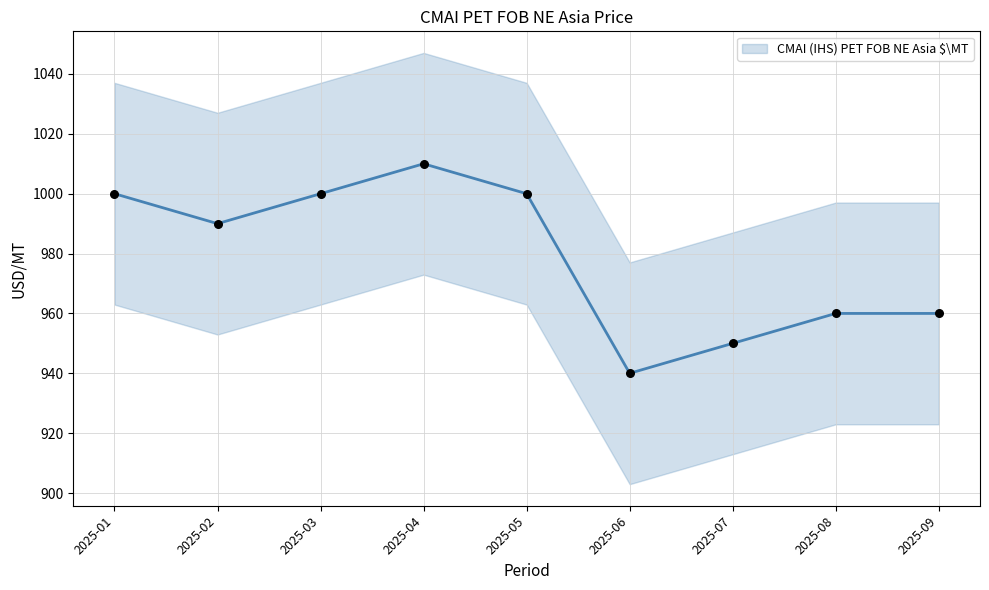

Which has a higher value, 2025-04 or 2025-03?

2025-04